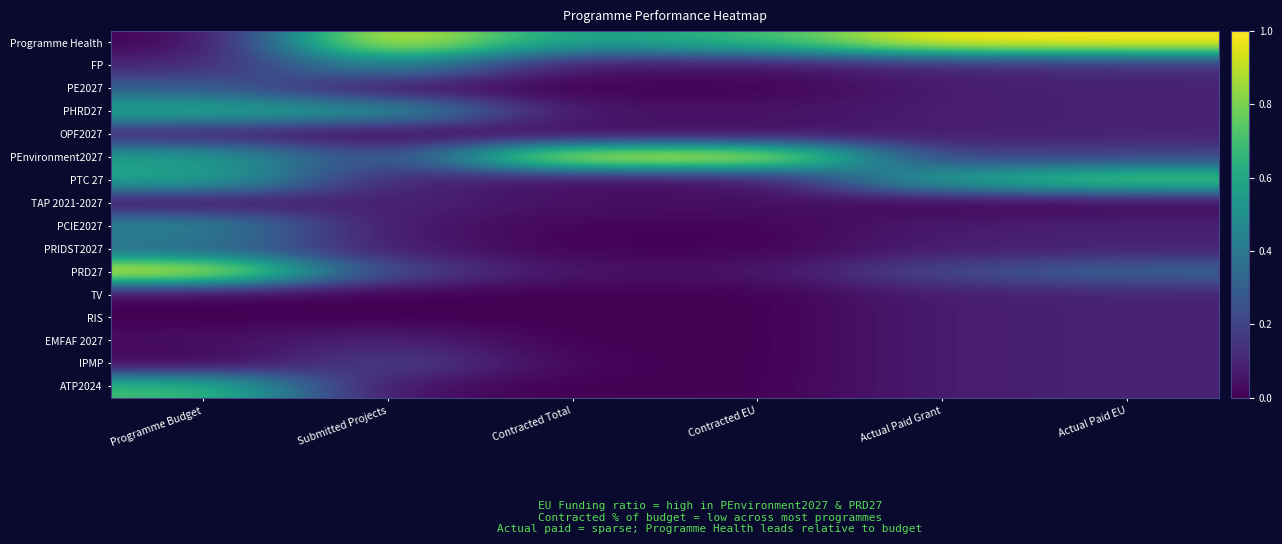

Rank the series by their maximum value, from highest to lowest.

Programme Health, PEnvironment2027, PRD27, PTC 27, ATP2024, PHRD27, FP, PCIE2027, PRIDST2027, PE2027, IPMP, TAP 2021-2027, EMFAF 2027, OPF2027, TV, RIS